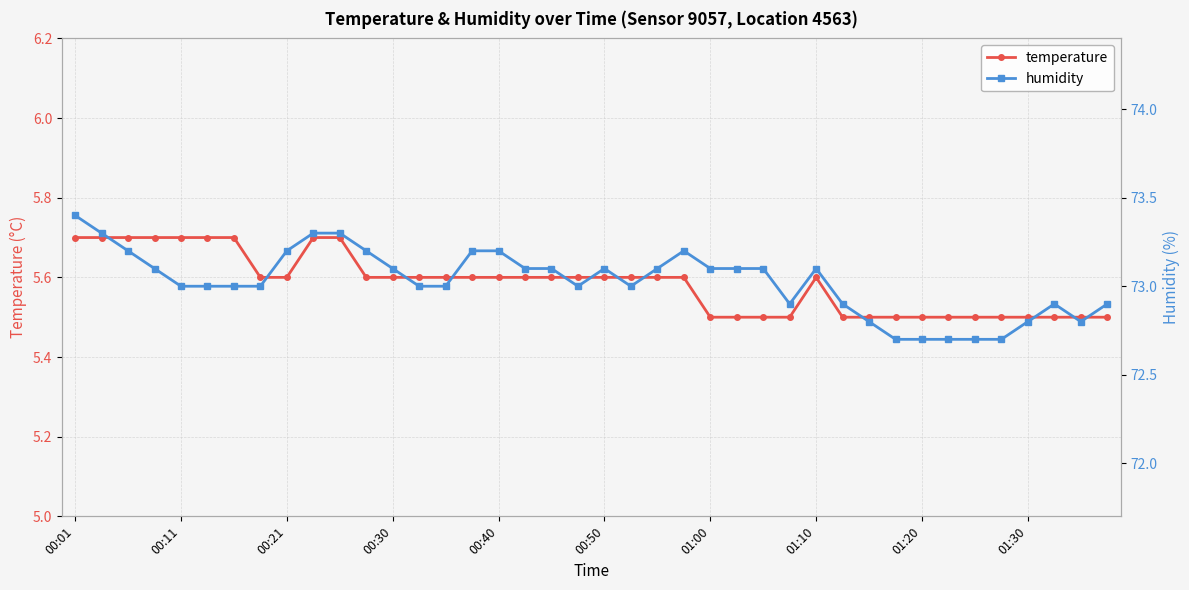

True or false: temperature has more than 0 interior local peaks.

True